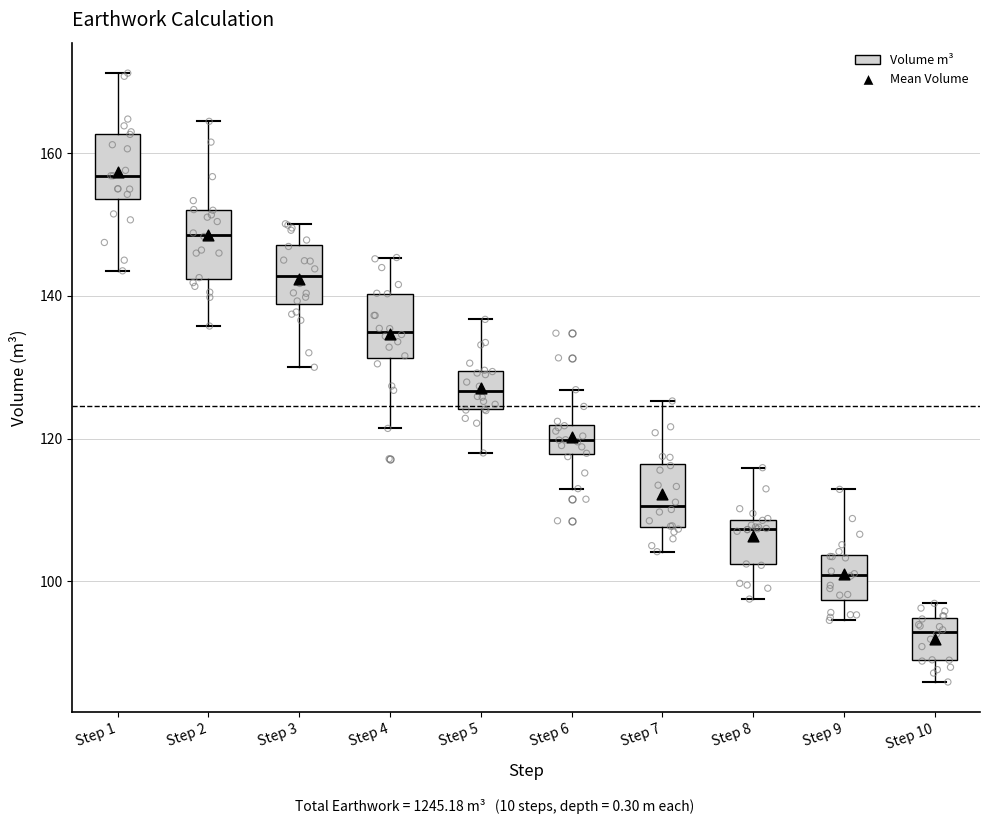

Where is the lower edge of the box for Step 10 on the y-axis? The values are not printed on the chart, so give them approximately, as read against the axis.

88